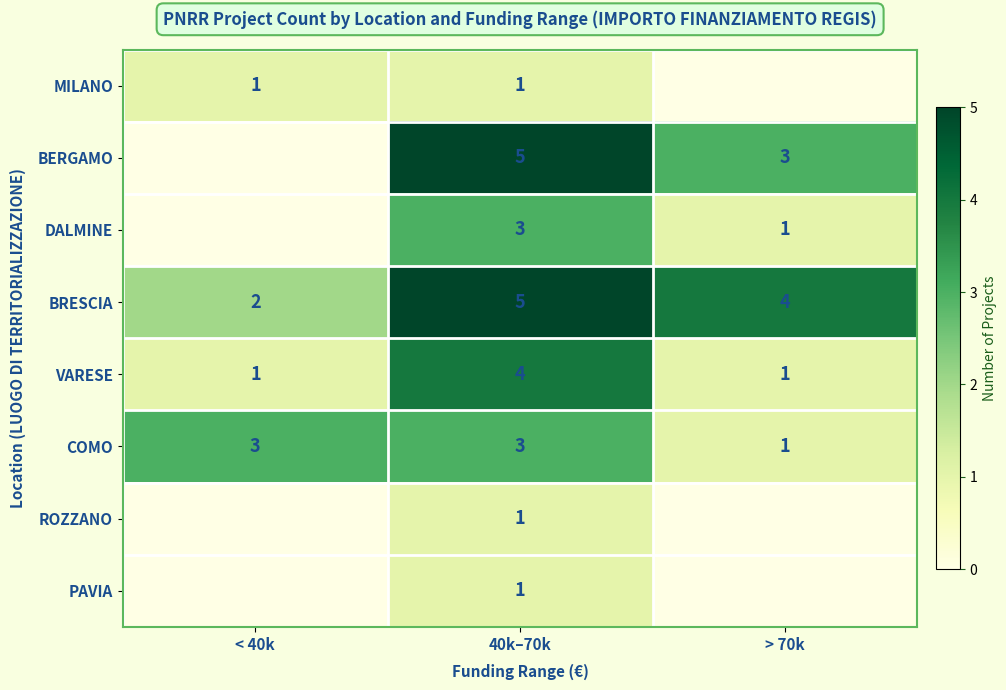

The value of MILANO at 40k–70k is 1. True or false?

True